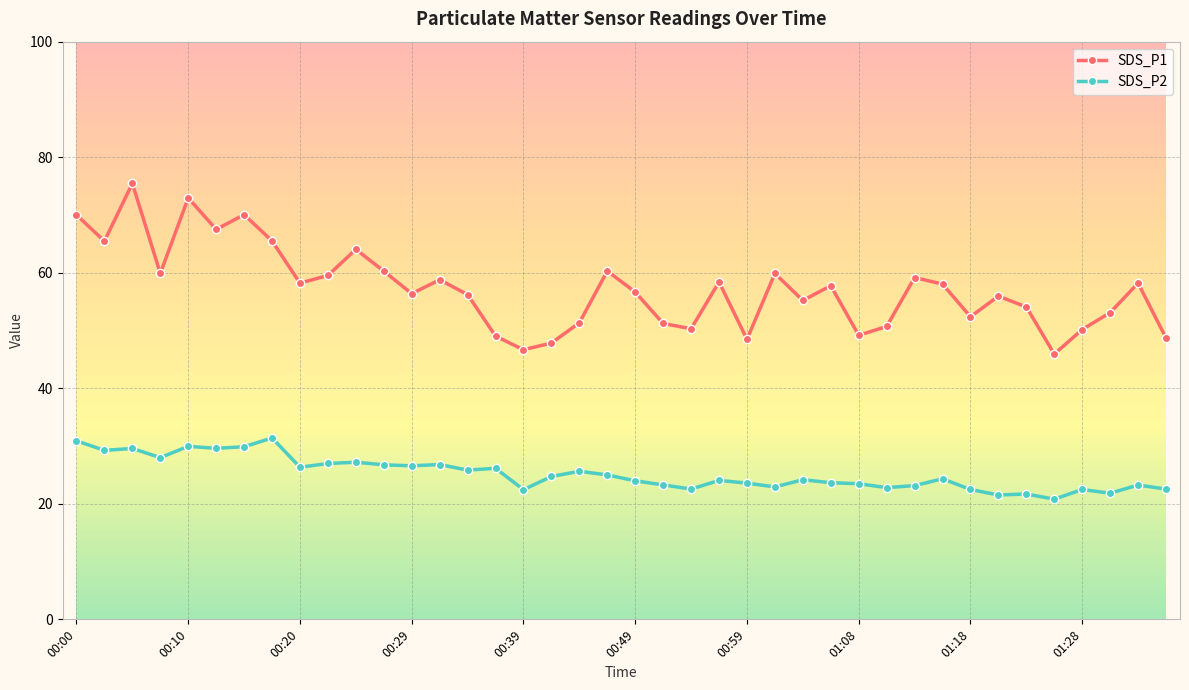

True or false: SDS_P1 and SDS_P2 cross at least once.

False